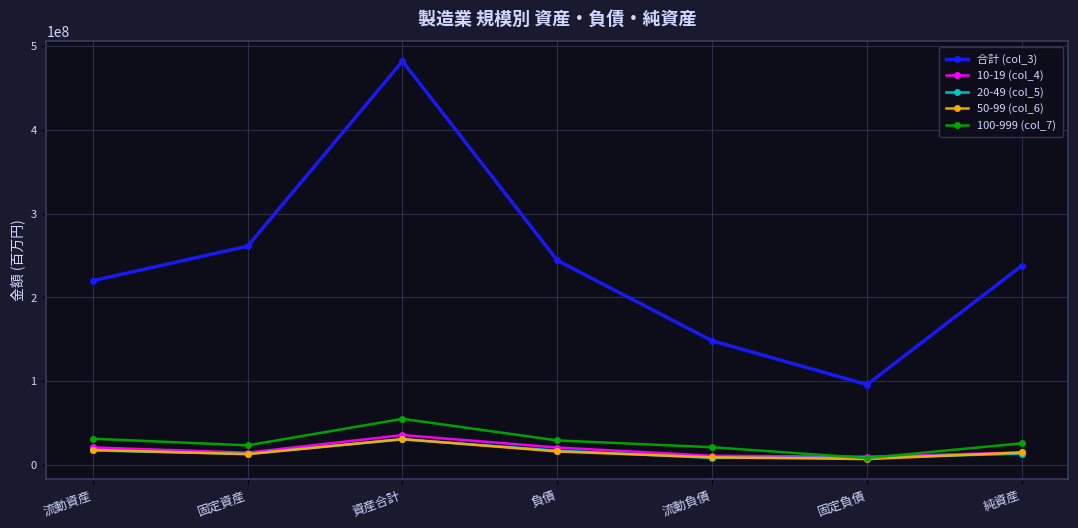

True or false: 100-999 (col_7) has a value of 25743907 at 純資産.

True